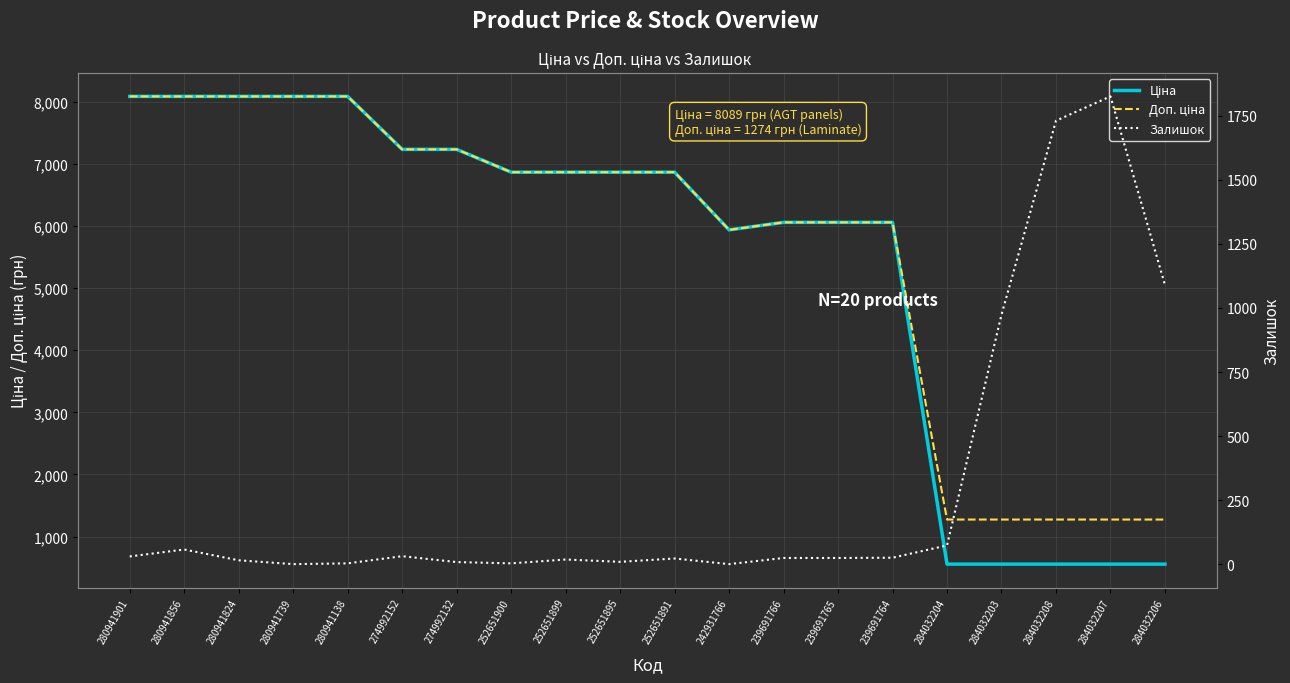

Rank the series by their maximum value, from lowest to highest.

Залишок, Ціна, Доп. ціна